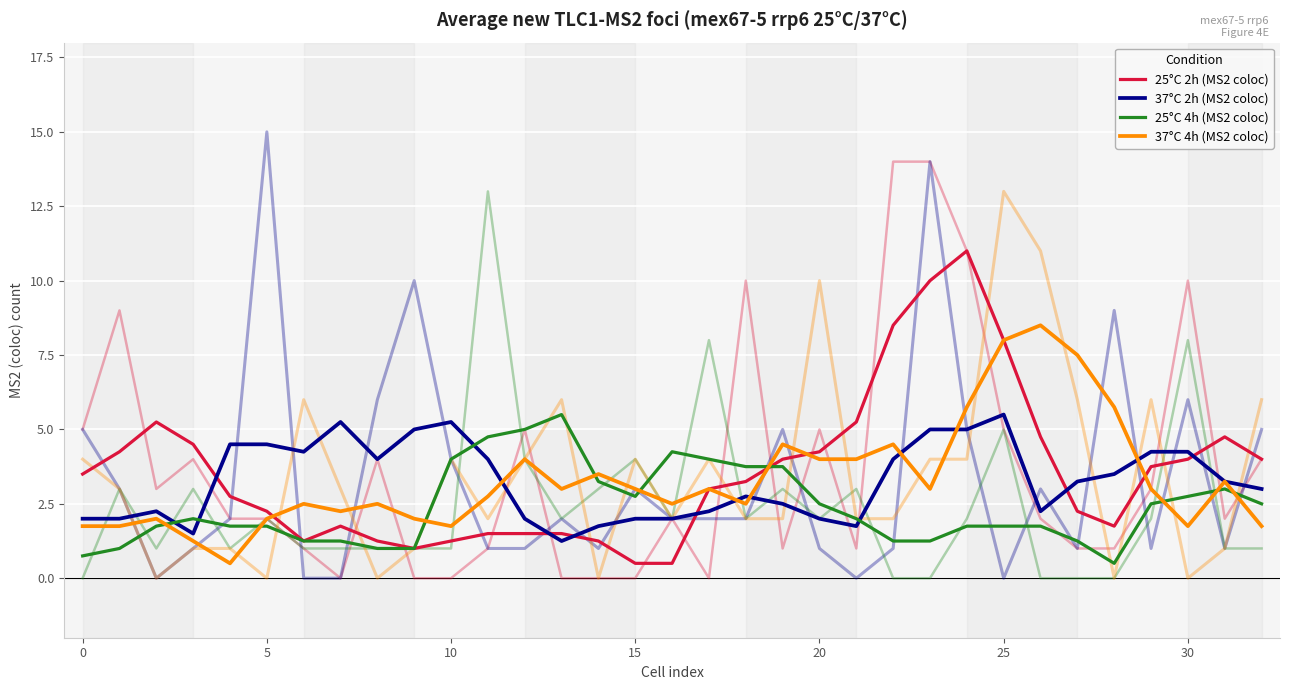

Reading right to left, list all the values displayed in this chart.

25°C 2h (MS2 coloc): 4.0	4.8	4.0	3.8	1.8	2.2	4.8	8.0	11.0	10.0	8.5	5.2	4.2	4.0	3.2	3.0	0.5	0.5	1.2	1.5	1.5	1.5	1.2	1.0	1.2	1.8	1.2	2.2	2.8	4.5	5.2	4.2	3.5
37°C 2h (MS2 coloc): 3.0	3.2	4.2	4.2	3.5	3.2	2.2	5.5	5.0	5.0	4.0	1.8	2.0	2.5	2.8	2.2	2.0	2.0	1.8	1.2	2.0	4.0	5.2	5.0	4.0	5.2	4.2	4.5	4.5	1.5	2.2	2.0	2.0
25°C 4h (MS2 coloc): 2.5	3.0	2.8	2.5	0.5	1.2	1.8	1.8	1.8	1.2	1.2	2.0	2.5	3.8	3.8	4.0	4.2	2.8	3.2	5.5	5.0	4.8	4.0	1.0	1.0	1.2	1.2	1.8	1.8	2.0	1.8	1.0	0.8
37°C 4h (MS2 coloc): 1.8	3.2	1.8	3.0	5.8	7.5	8.5	8.0	5.8	3.0	4.5	4.0	4.0	4.5	2.5	3.0	2.5	3.0	3.5	3.0	4.0	2.8	1.8	2.0	2.5	2.2	2.5	2.0	0.5	1.2	2.0	1.8	1.8